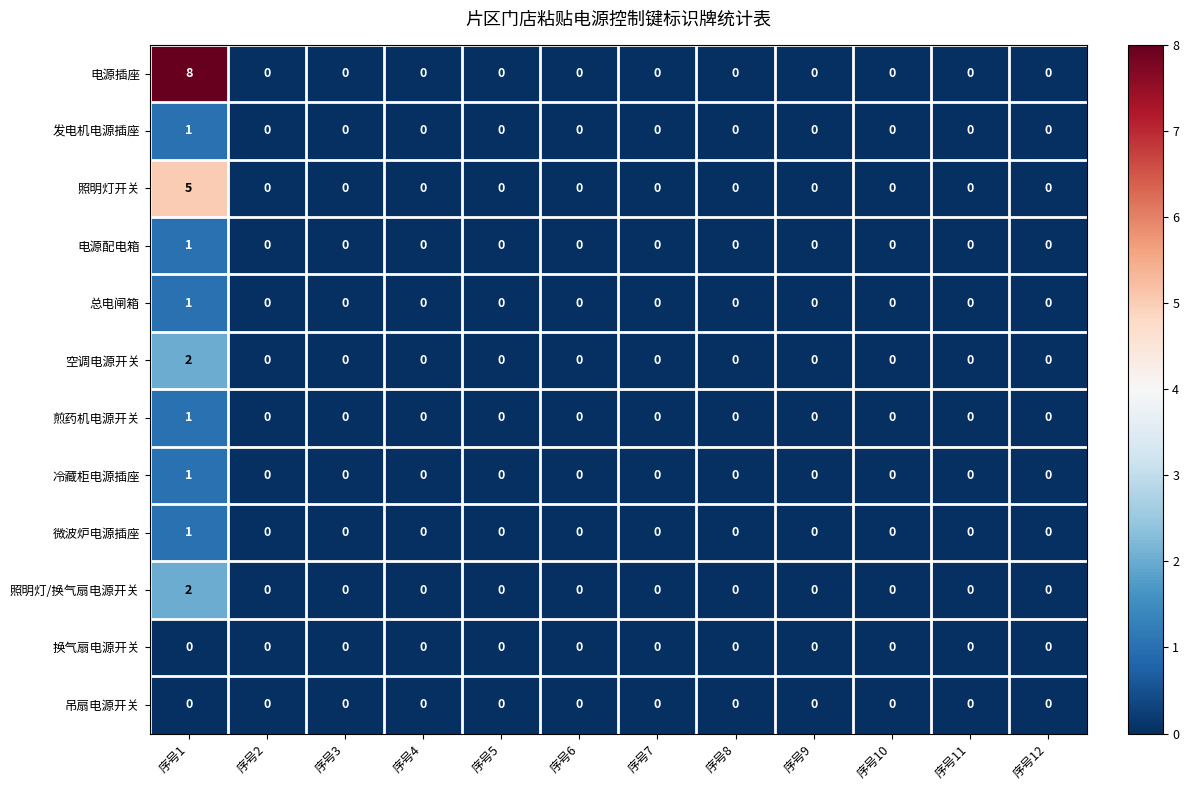

How many 总电闸箱 values are between 0 and 1?

12